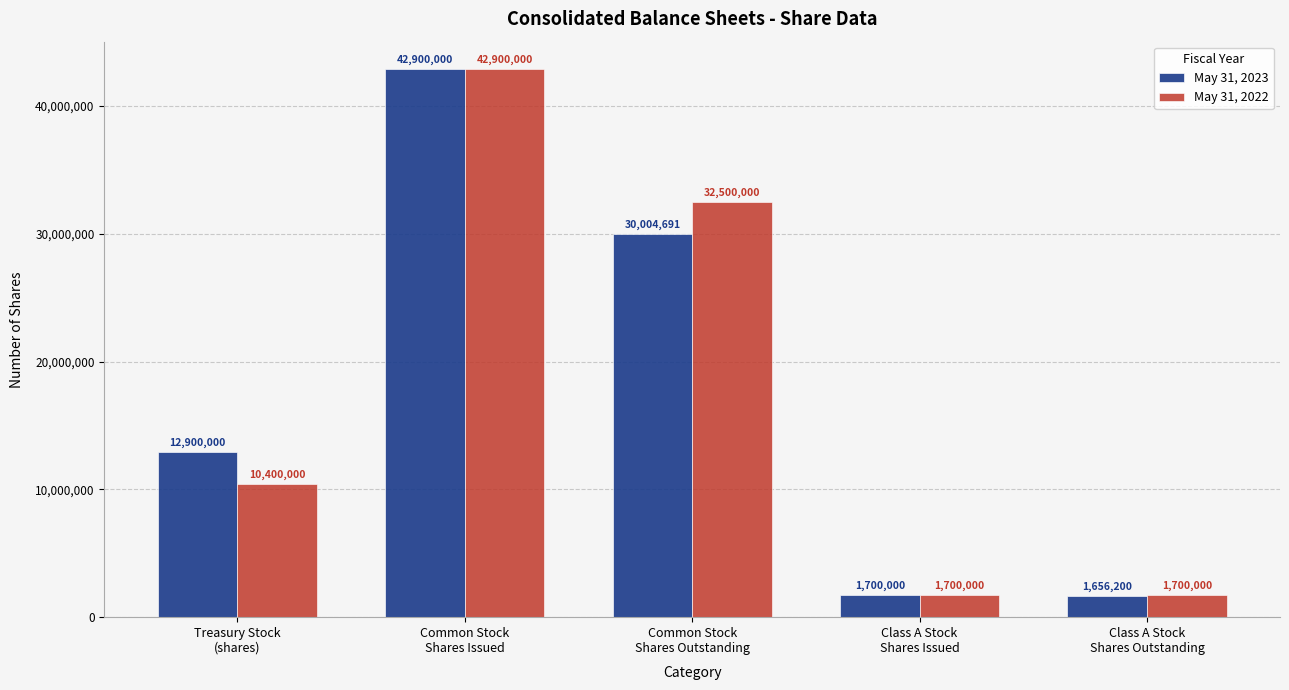

How many groups of bars are there?

5